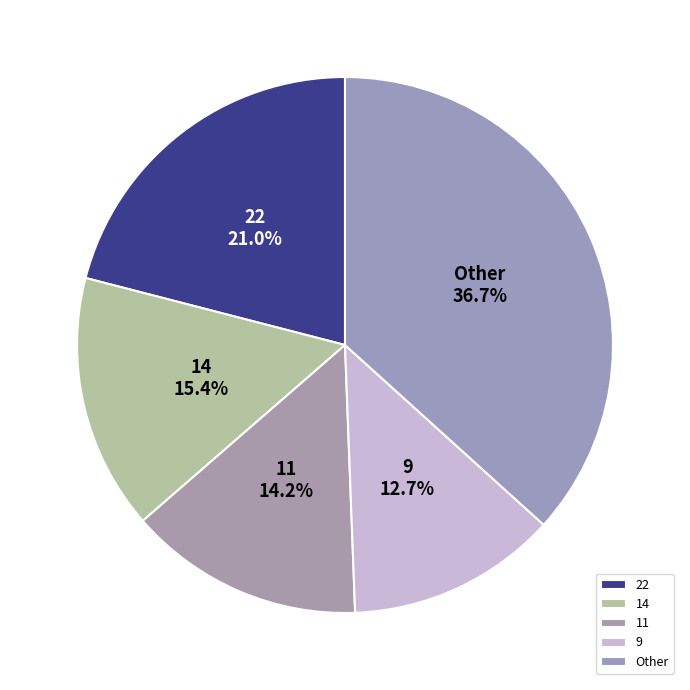

How many slices are in this pie chart?

5